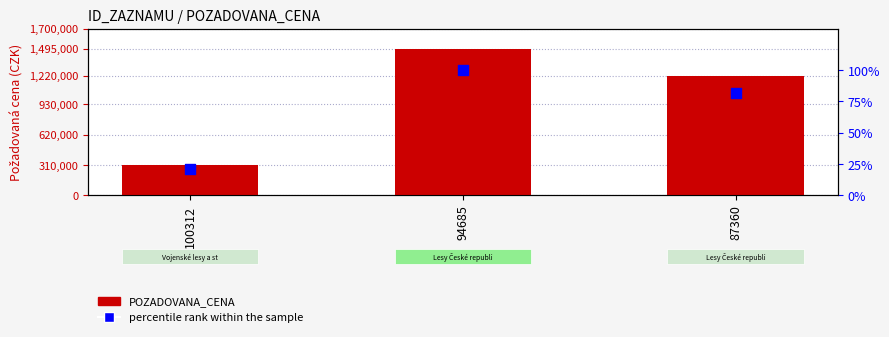

Which series has the largest total across all categories?

POZADOVANA_CENA